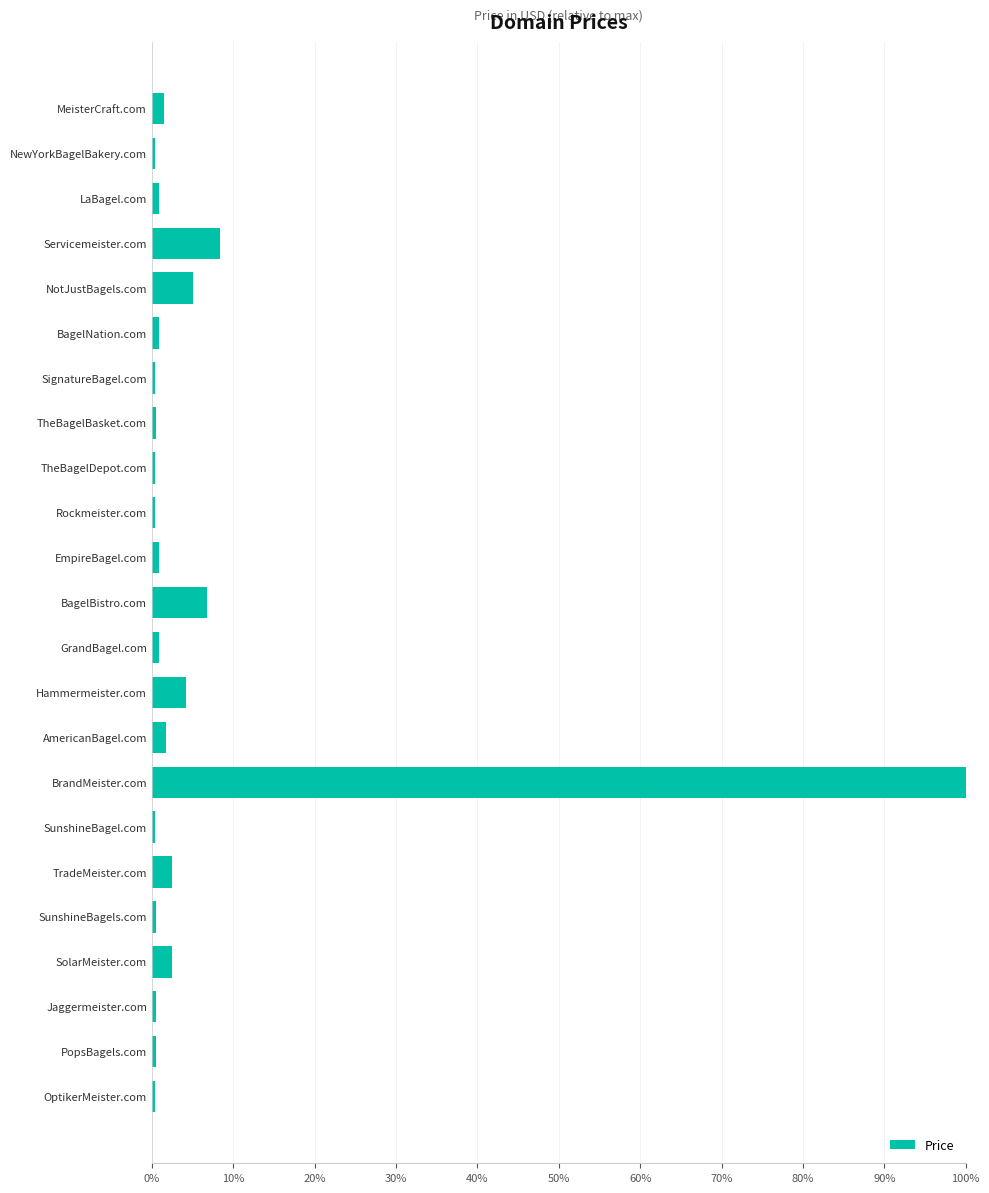

What is the difference between the maximum and minimum values?

1.0